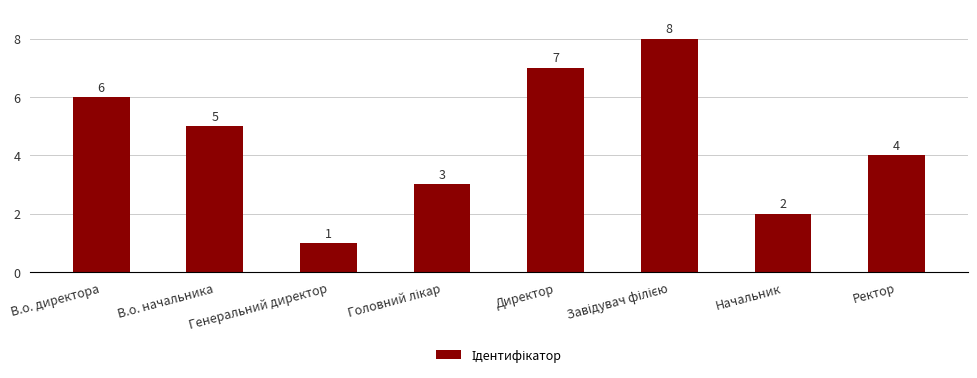

Reading left to right, what are all the values shown in this chart?

6	5	1	3	7	8	2	4